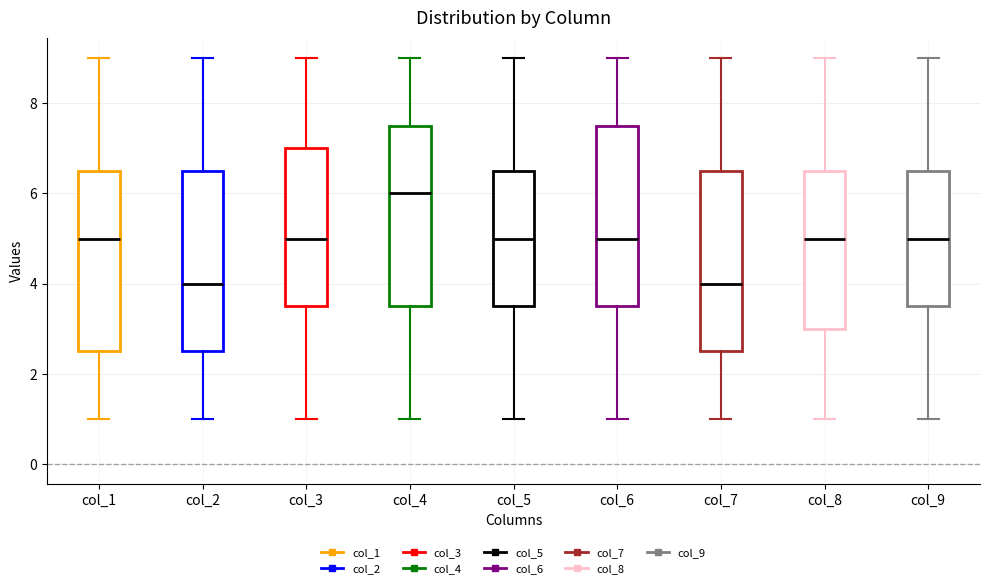

Reading left to right, transcribe this box plot: for each box, give where its median line is, the range the box spans, and where its two whiskers end, as read against the y-axis. The values are not printed on the chart, so give them approximately, as read against the axis.

col_1: median 5.0, box 2.6 to 6.6, whiskers 1.0 to 9.0
col_2: median 4.0, box 2.6 to 6.6, whiskers 1.0 to 9.0
col_3: median 5.0, box 3.6 to 7.0, whiskers 1.0 to 9.0
col_4: median 6.0, box 3.6 to 7.6, whiskers 1.0 to 9.0
col_5: median 5.0, box 3.6 to 6.6, whiskers 1.0 to 9.0
col_6: median 5.0, box 3.6 to 7.6, whiskers 1.0 to 9.0
col_7: median 4.0, box 2.6 to 6.6, whiskers 1.0 to 9.0
col_8: median 5.0, box 3.0 to 6.6, whiskers 1.0 to 9.0
col_9: median 5.0, box 3.6 to 6.6, whiskers 1.0 to 9.0